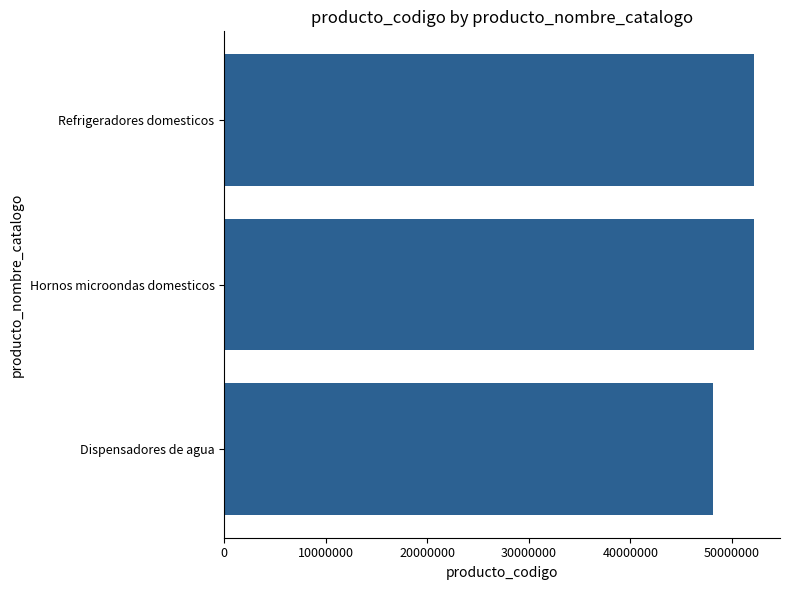

What is the average value?

50794906